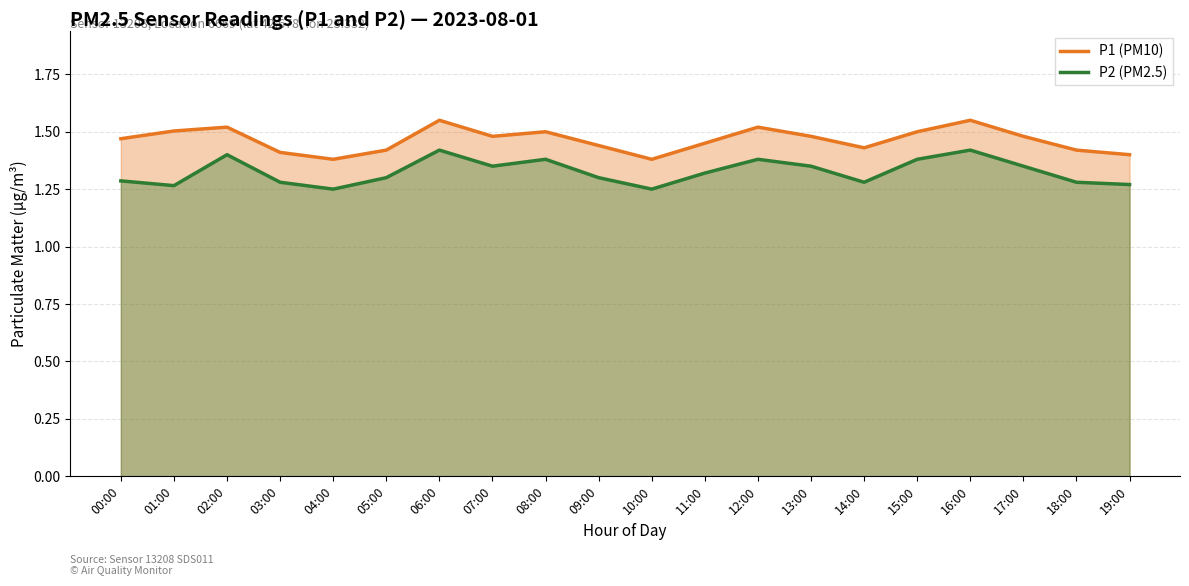

What position from the right is 05:00?

15